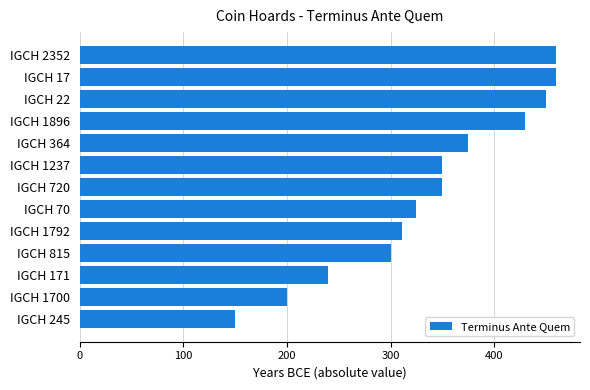

The value at IGCH 17 is 802. True or false?

False